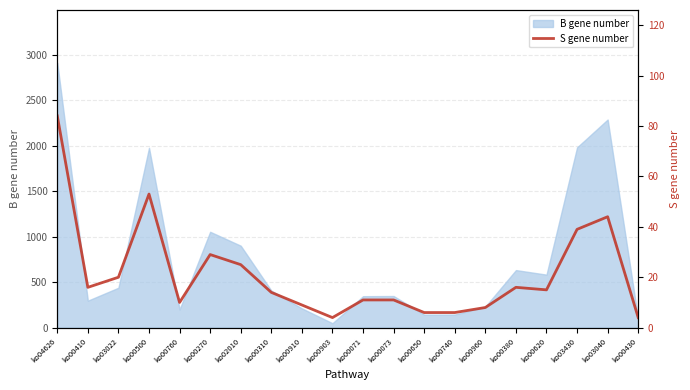

The B gene number series shows 1043 at ko00620. True or false?

False